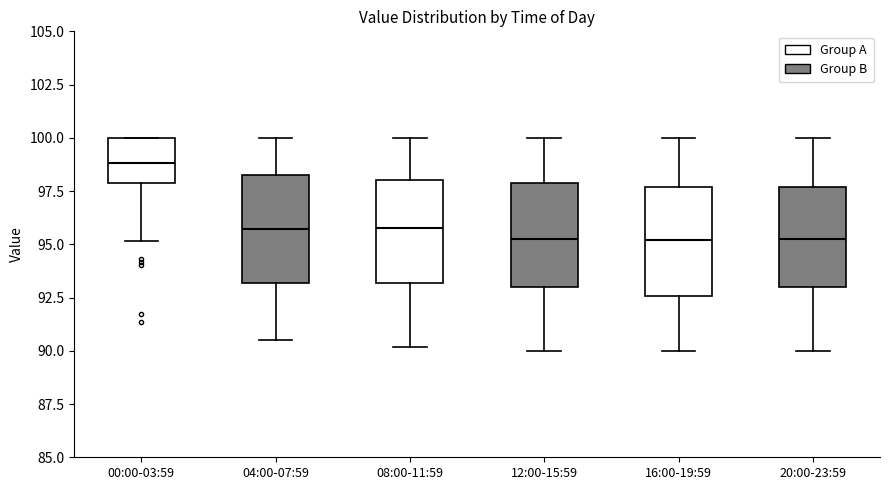

Reading left to right, read every box against the y-axis: the position of its median line, the range the box covers, and the ends of its whiskers. The values are not printed on the chart, so give them approximately, as read against the axis.

00:00-03:59: median 99.0, box 98.0 to 100.0, whiskers 95.0 to 100.0
04:00-07:59: median 95.5, box 93.0 to 98.5, whiskers 90.5 to 100.0
08:00-11:59: median 96.0, box 93.0 to 98.0, whiskers 90.0 to 100.0
12:00-15:59: median 95.5, box 93.0 to 98.0, whiskers 90.0 to 100.0
16:00-19:59: median 95.0, box 92.5 to 97.5, whiskers 90.0 to 100.0
20:00-23:59: median 95.5, box 93.0 to 97.5, whiskers 90.0 to 100.0